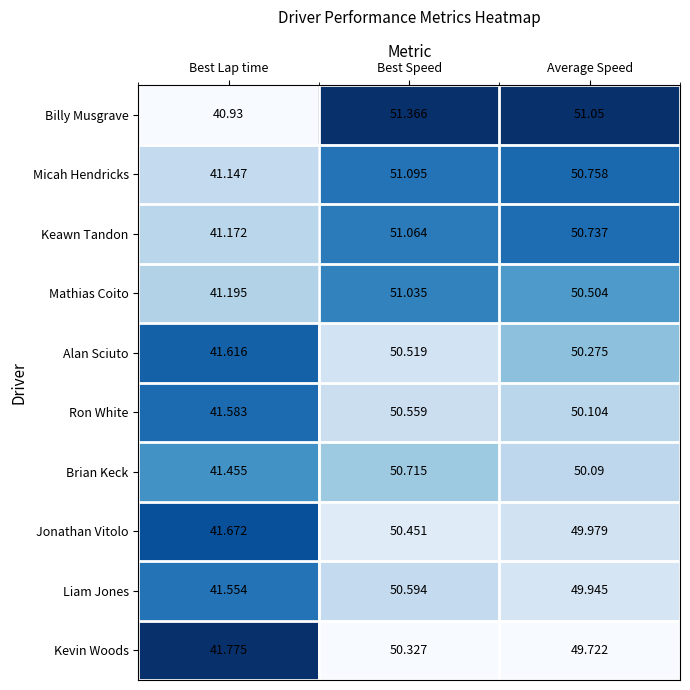

At which label does Keawn Tandon first exceed 50?

Best Speed